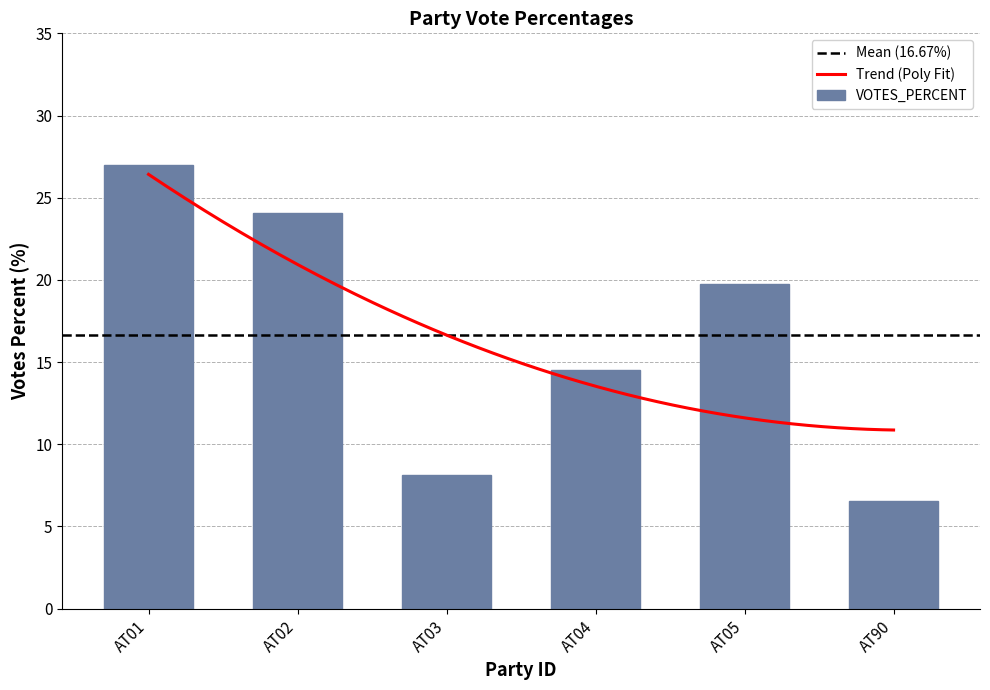

At which category does the chart reach its peak across all series?

AT01